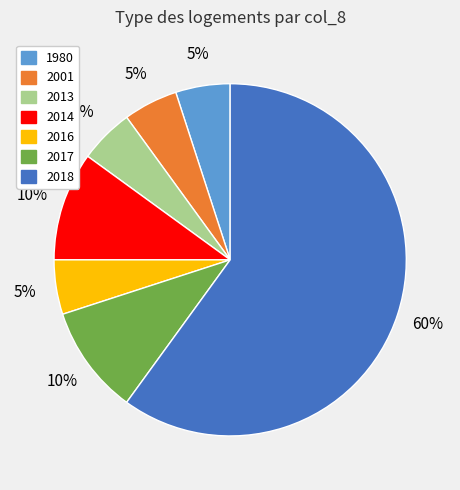

To the nearest percent, what portion does 2001 represent?

5%